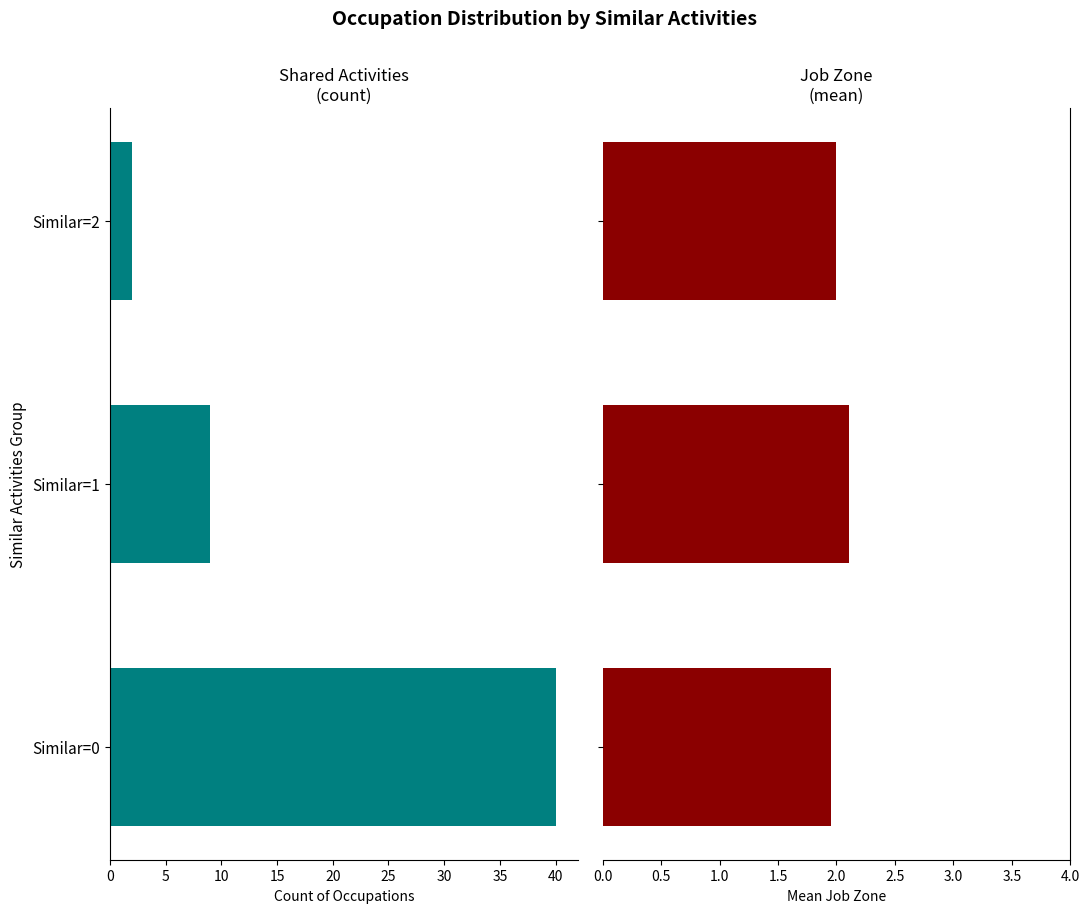

What is the difference between the maximum and minimum values in the Job Zone (mean) series?

0.2